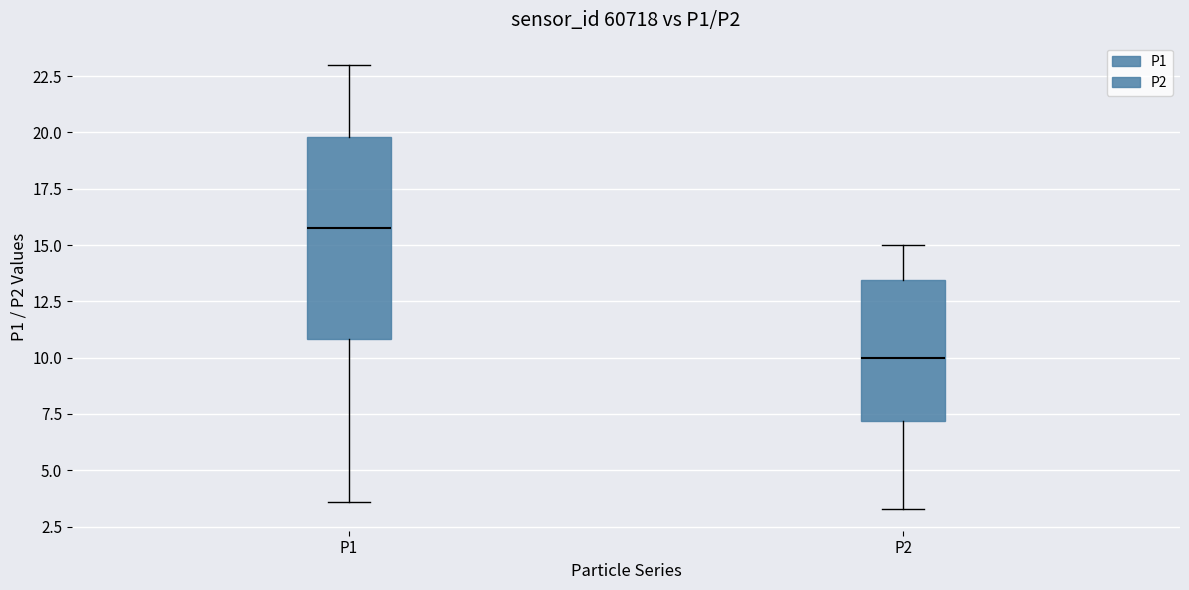

Which box's median line is the highest?

P1